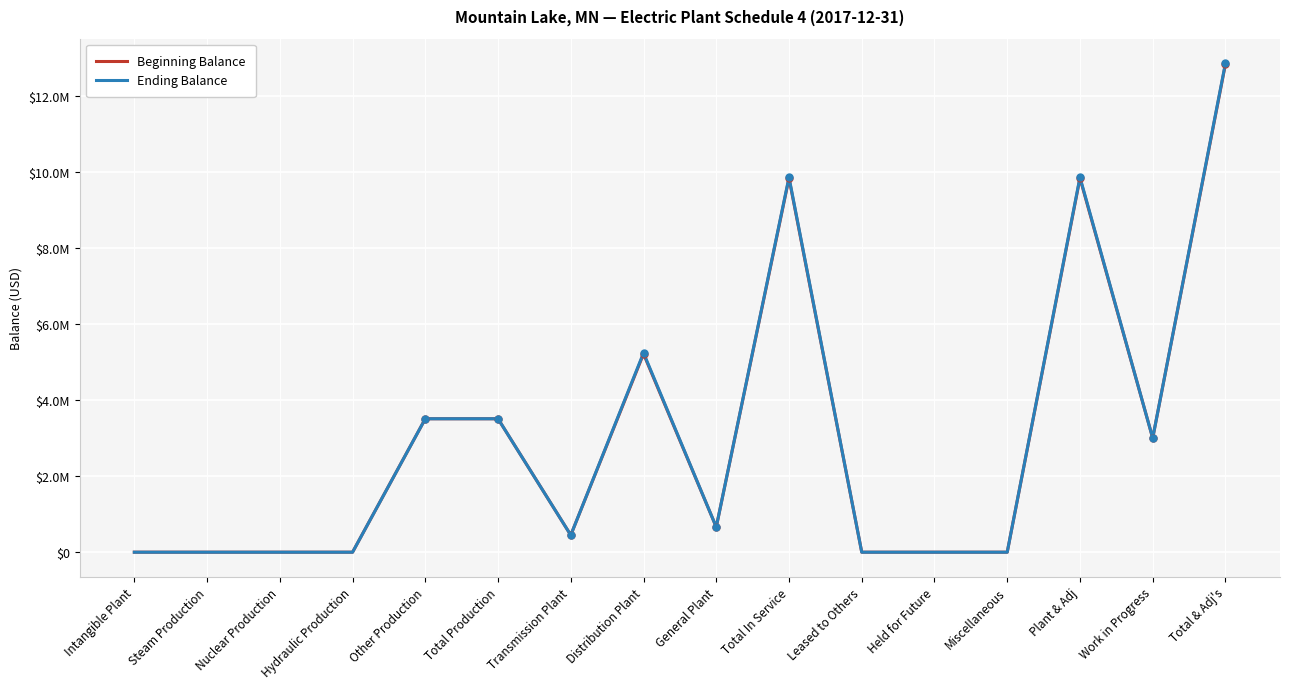

Does the chart have visible grid lines?

Yes